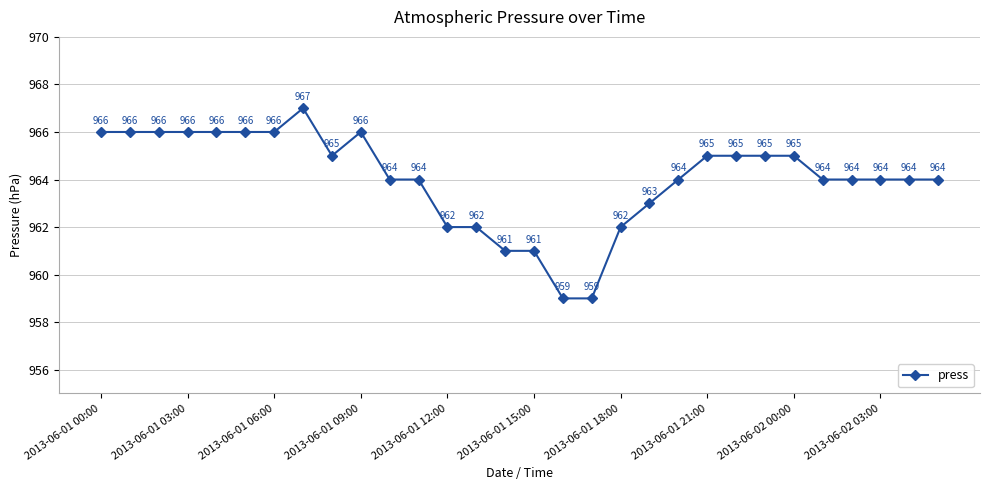

What is the difference between the maximum and minimum values?

8